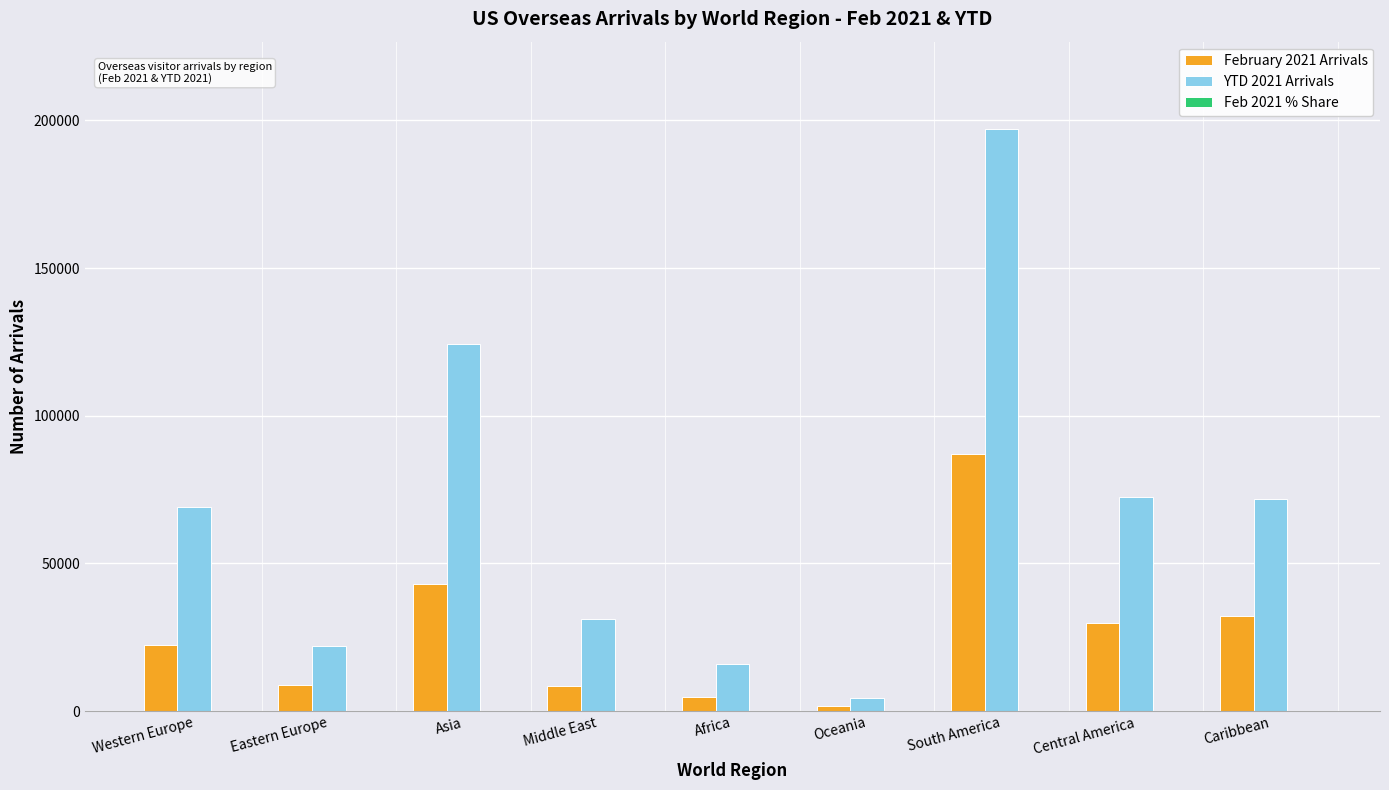

What is the sum of all YTD 2021 Arrivals values?

608242.0